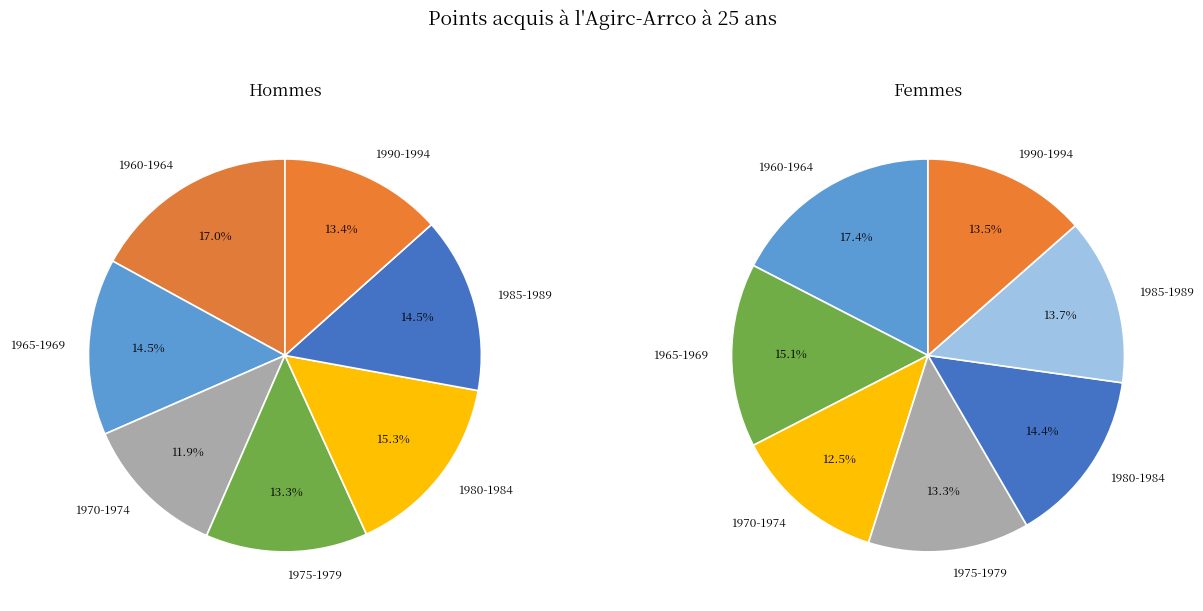

How many segments does this pie chart have?

7